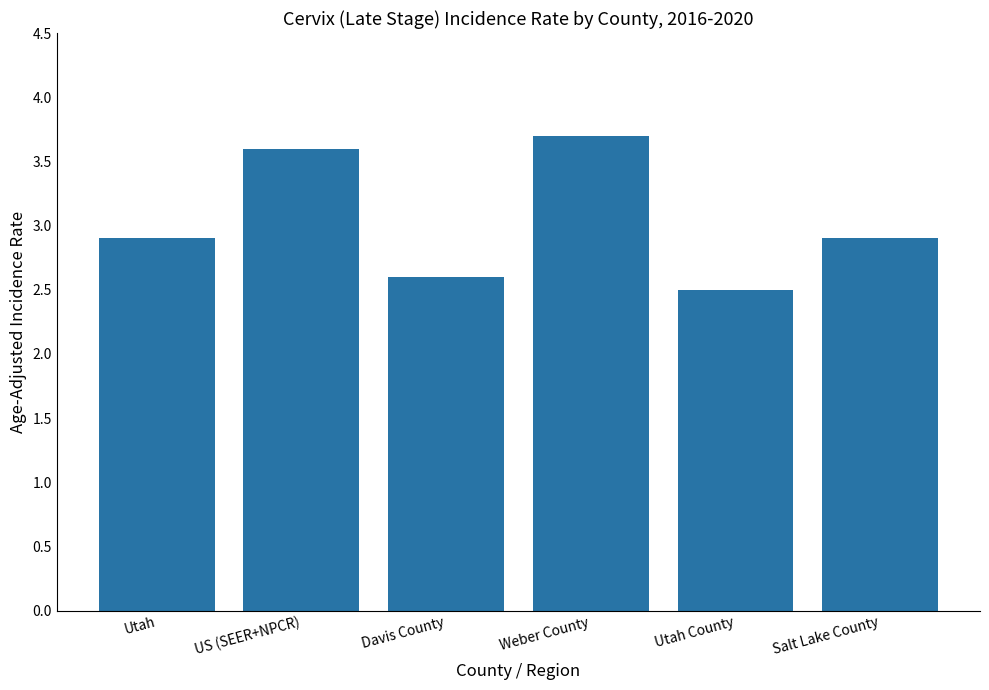

Between Davis County and Weber County, which is larger?

Weber County